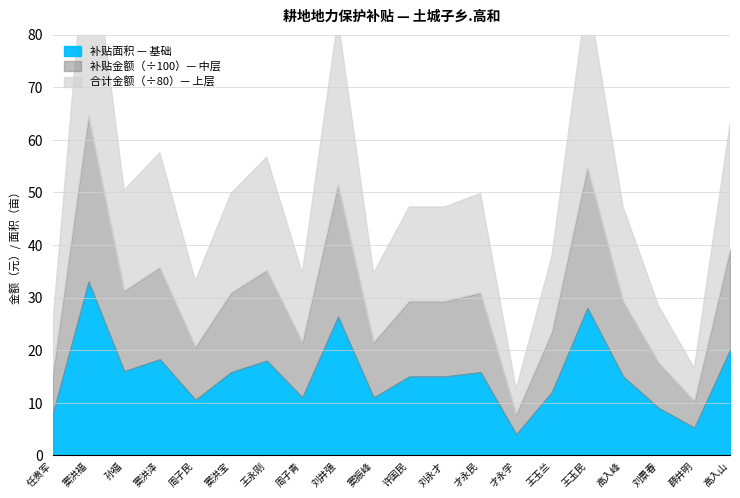

Which has a higher value, 许国民 or 孙福?

孙福